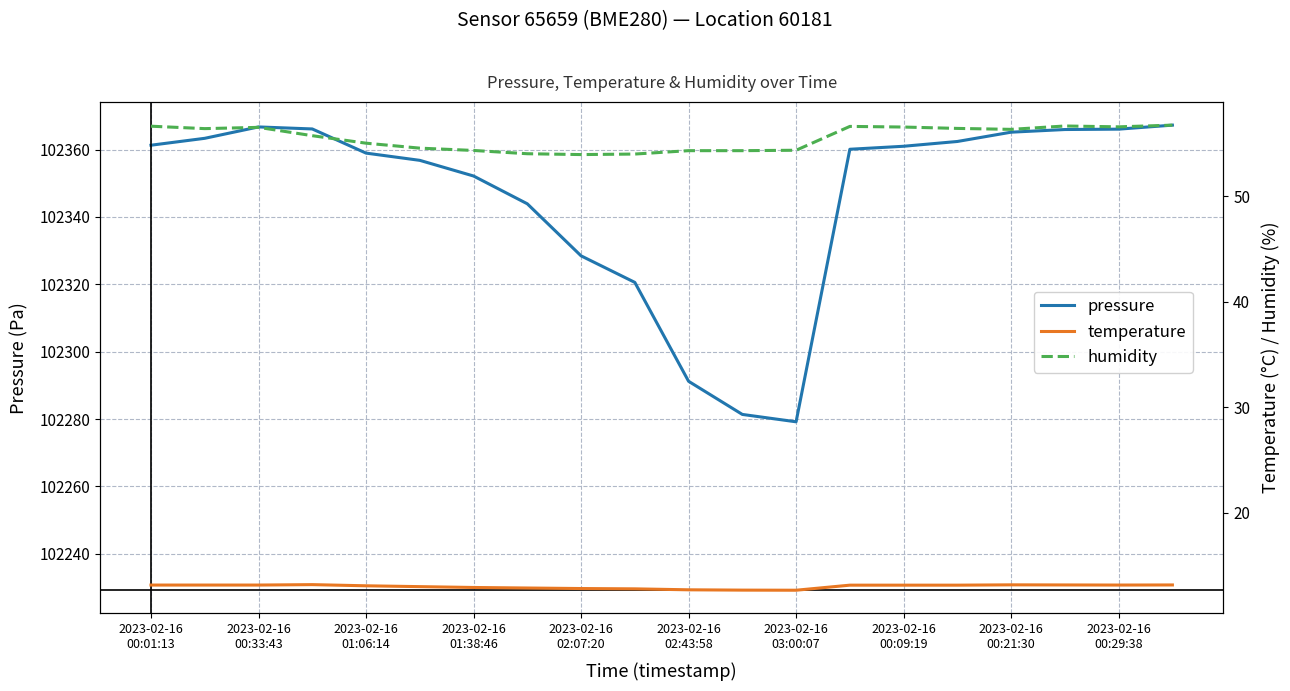

What is the lowest value of the pressure series?

102279.2